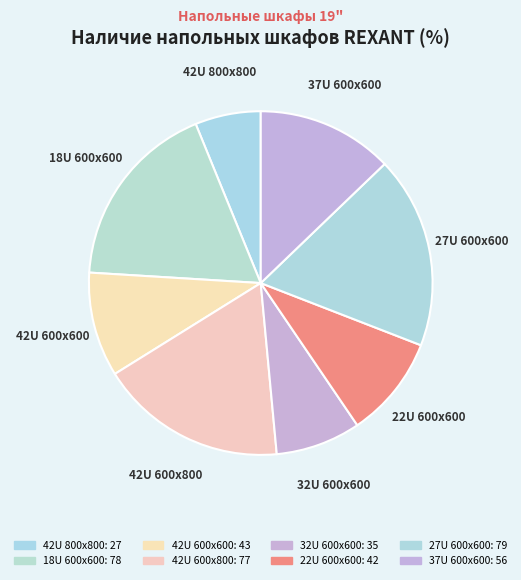

How many segments does this pie chart have?

8